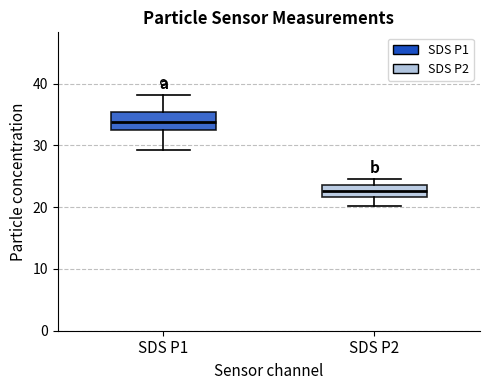

Which box's median line is the lowest?

SDS P2